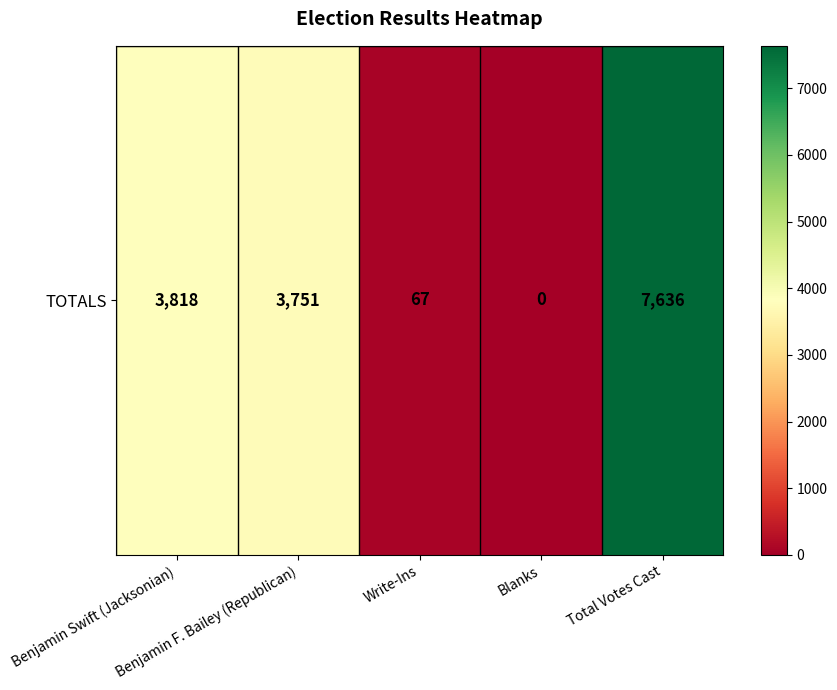

What is the difference between the values at Benjamin F. Bailey (Republican) and Write-Ins?

3684